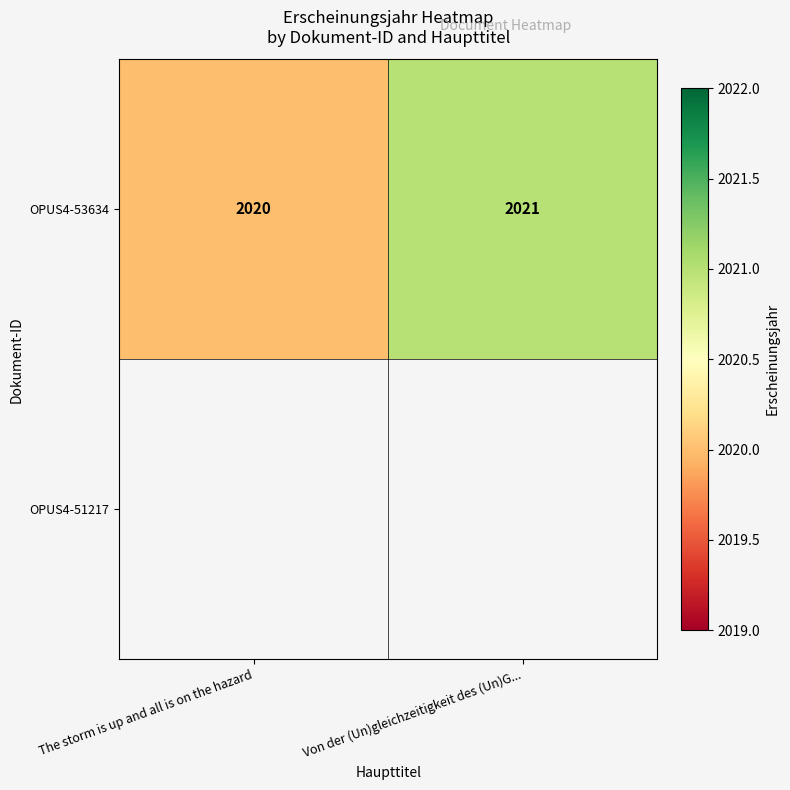

Which label corresponds to the largest value in the chart?

Von der (Un)gleichzeitigkeit des (Un)G...